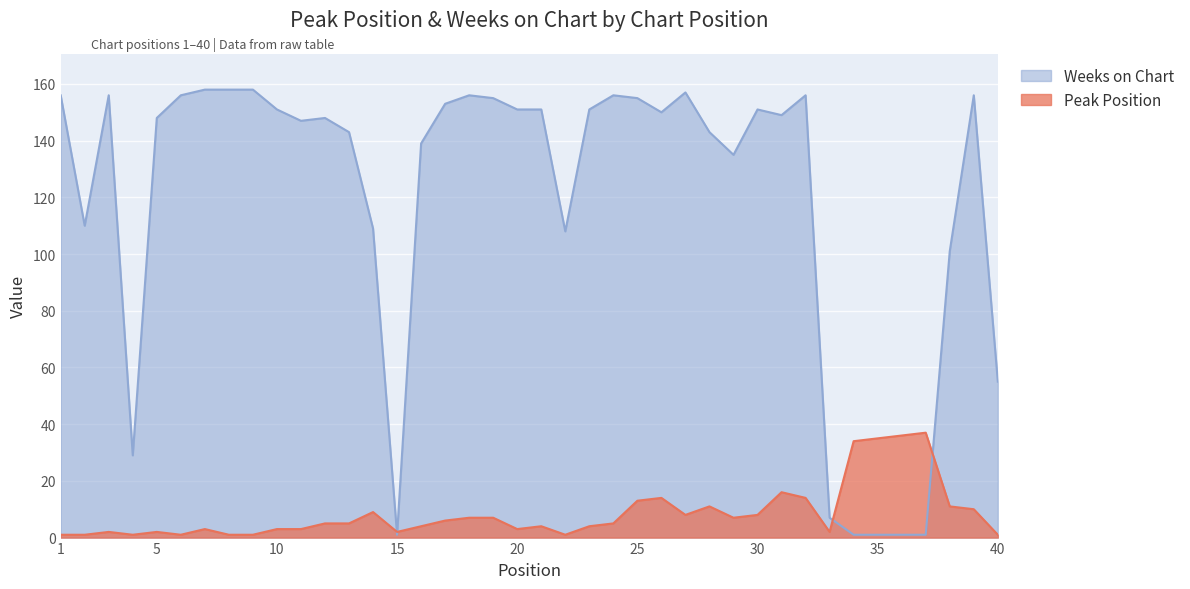

Which has a higher value, 37 or 10?

37